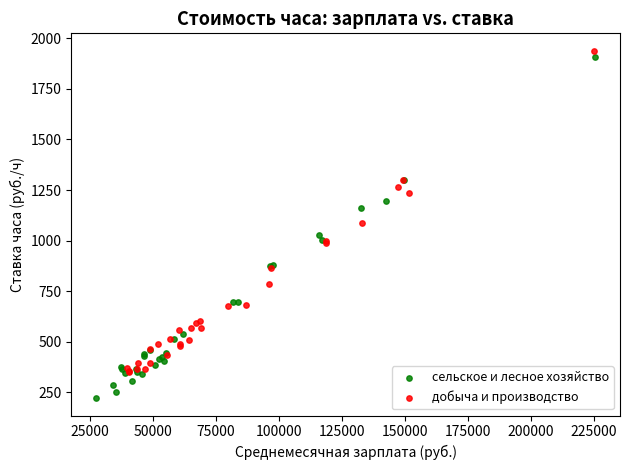

Which series reaches the minimum Y coordinate?

сельское и лесное хозяйство